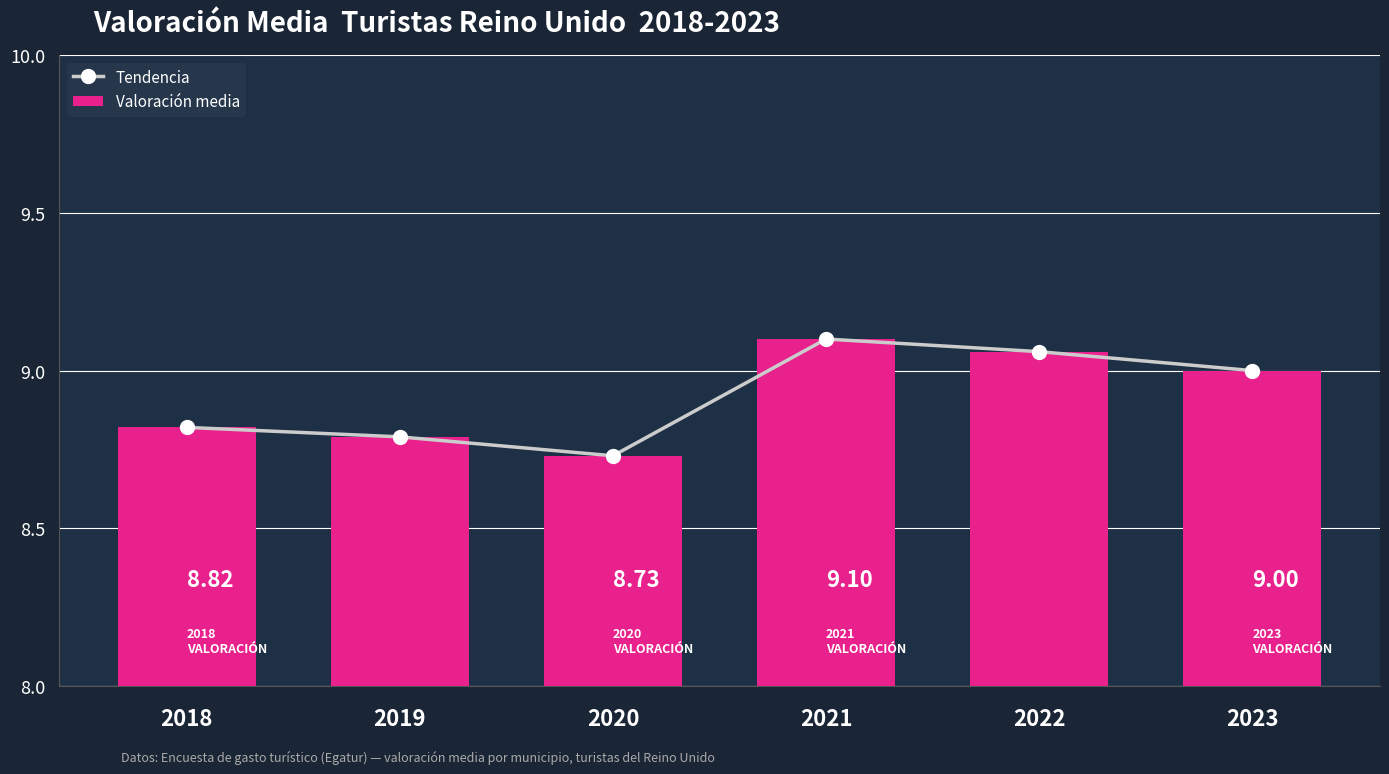

At which label is Tendencia closest to 8?

2020